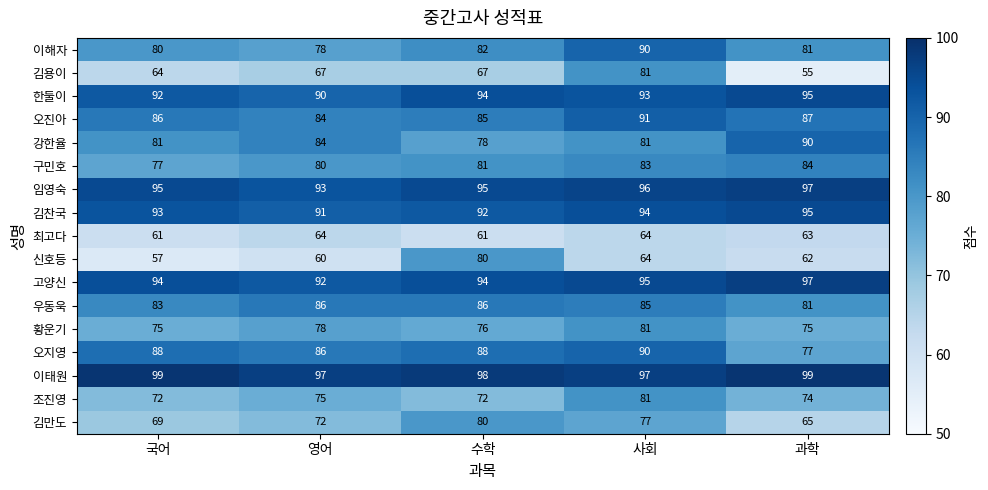

Count the 구민호 values in the range 80 to 83.

3